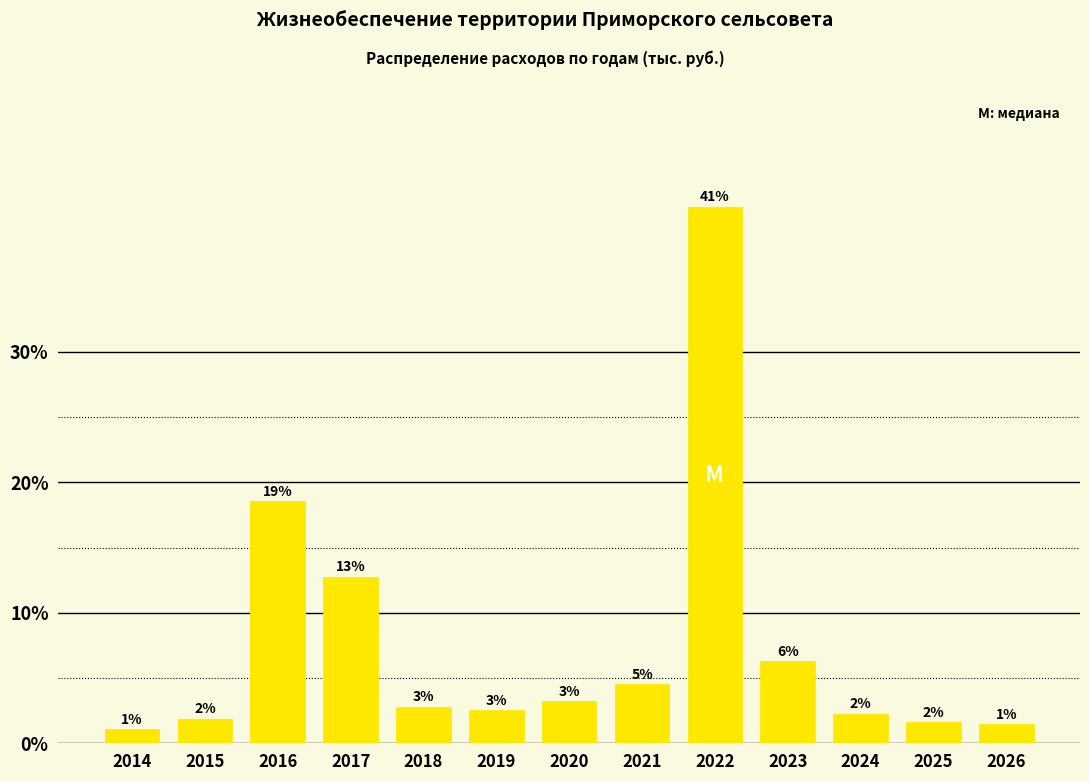

Does the chart contain any negative values?

No